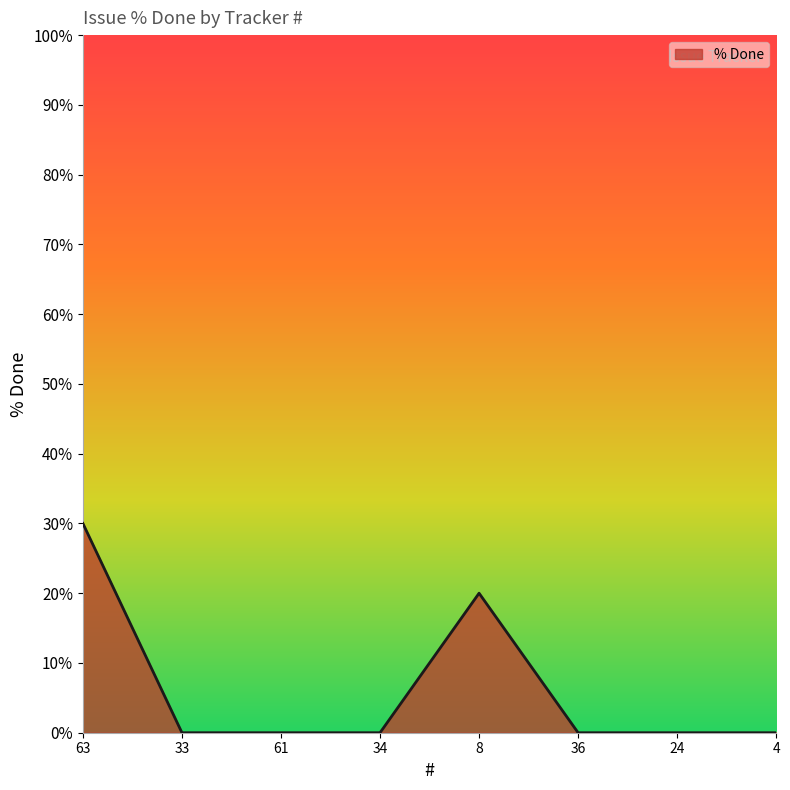

Is it true that the value at 33 is 0?

True